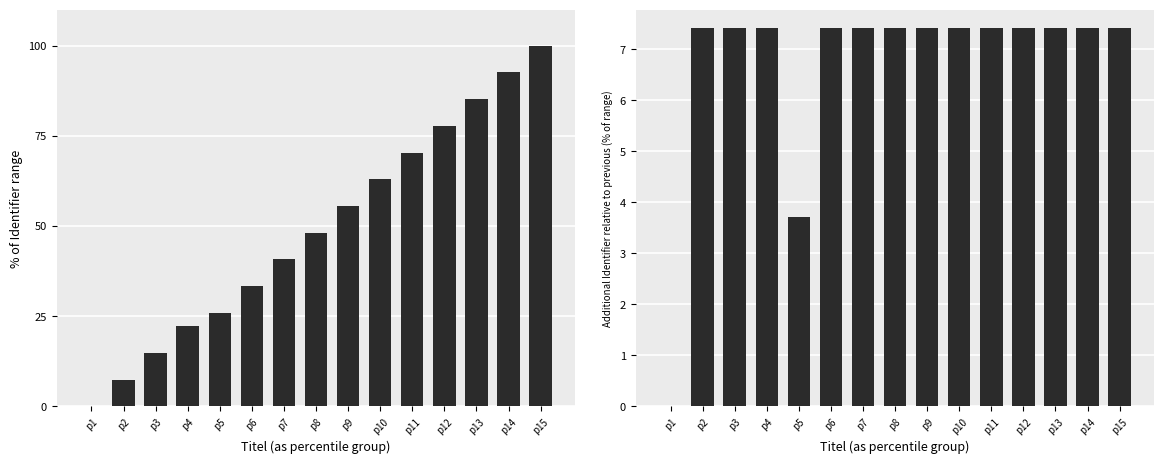

At which category is the sum across all series the highest?

p15